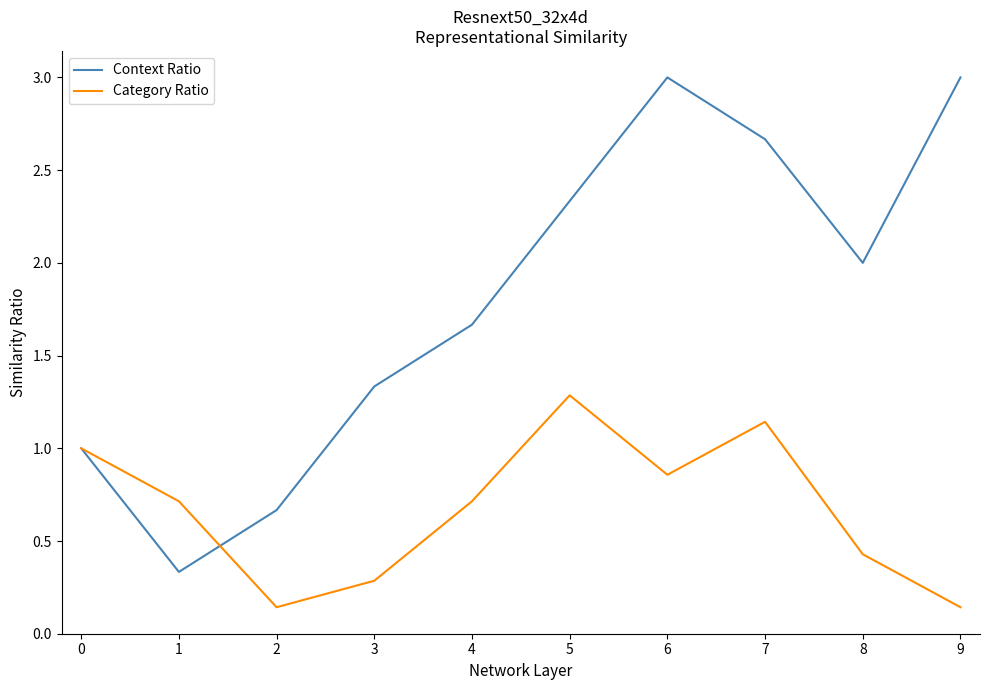

Does the chart display data point markers on the line(s)?

No